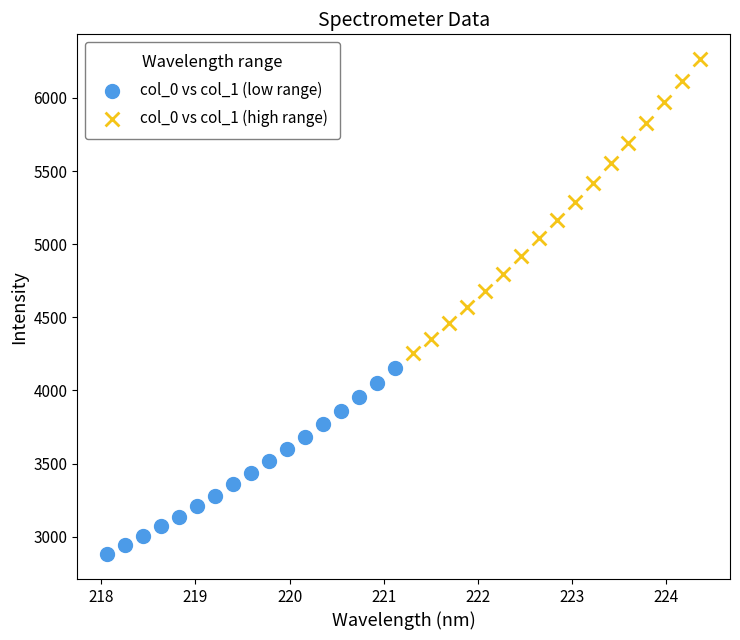

Which series has the largest Y range (max minus min)?

col_0 vs col_1 (high range)